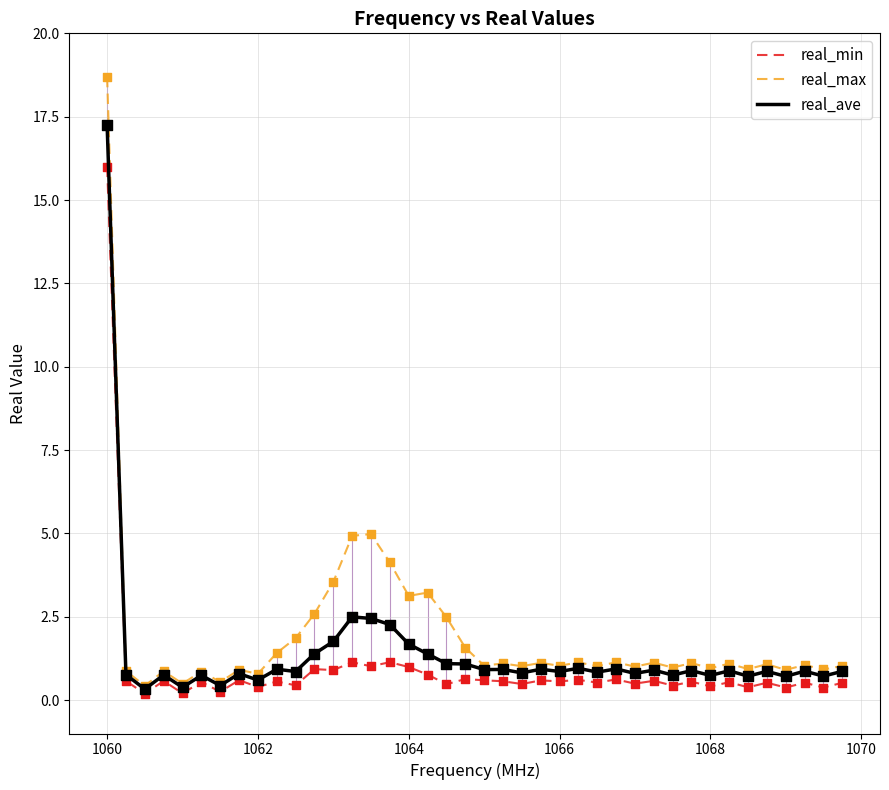

Which series has the widest spread of values?

real_max